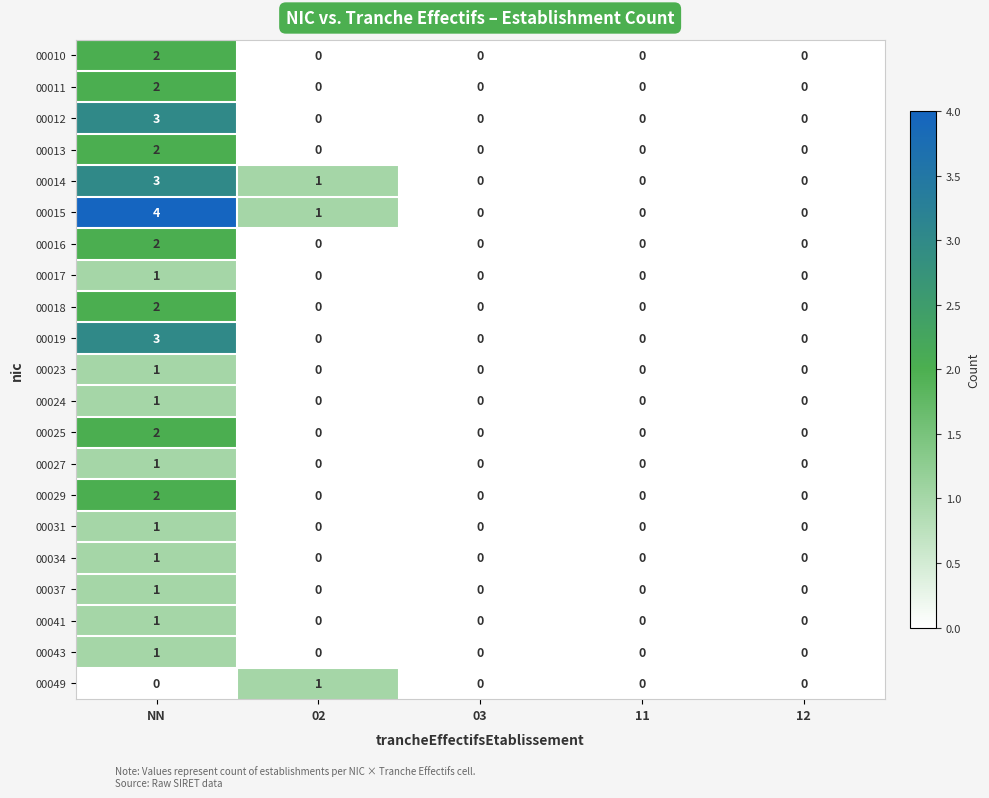

Is it true that 00041 equals 1 at NN?

True